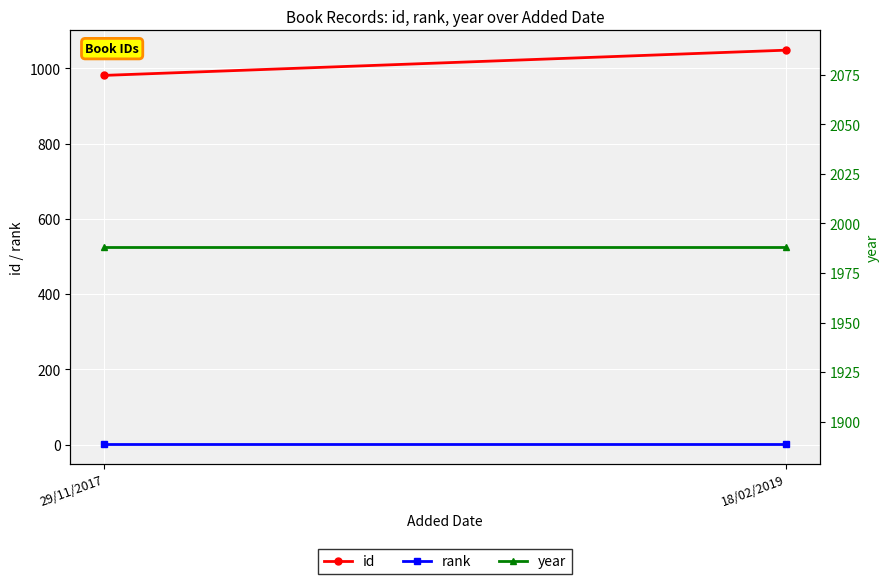

Reading left to right, what are all the values shown in this chart?

id: 29/11/2017=981	18/02/2019=1048
rank: 29/11/2017=1	18/02/2019=1
year: 29/11/2017=1988	18/02/2019=1988